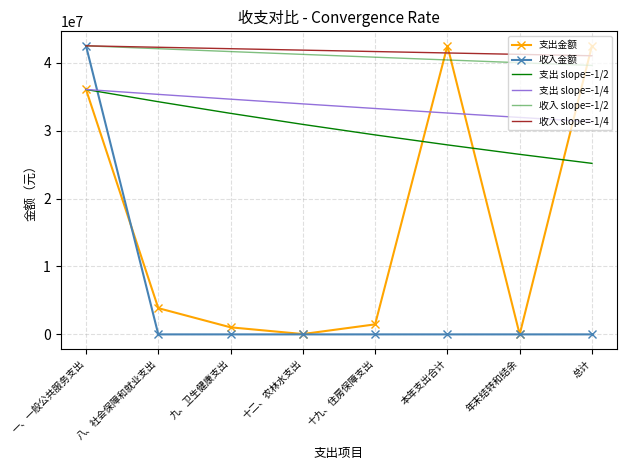

What value does the 支出 slope=-1/2 series have at 年末结转和结余?

26513647.2